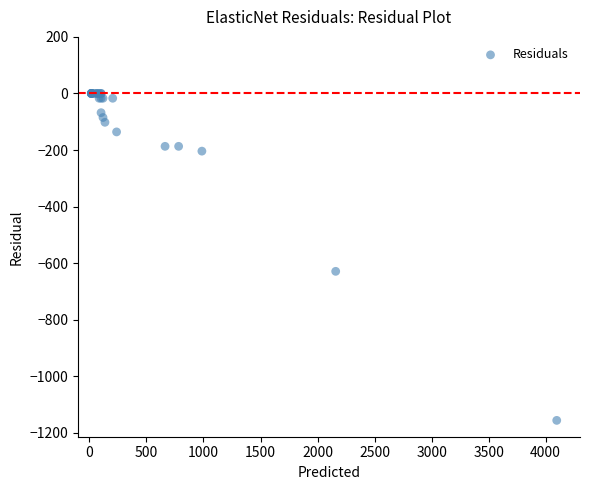

What Y value in the scatter plot is closest to -578?

-629